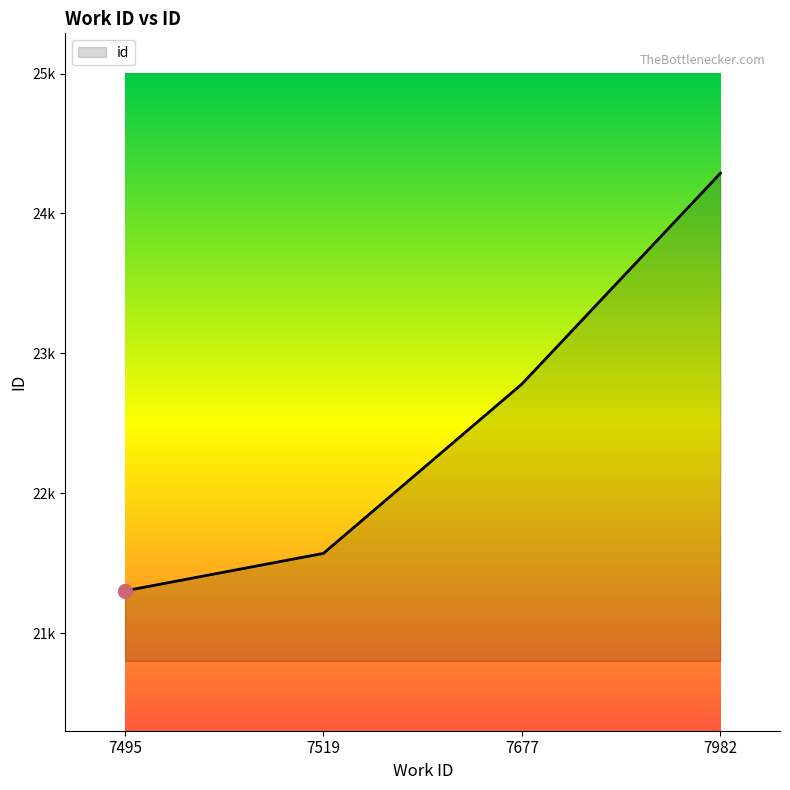

Is this an area chart (filled region under the line)?

Yes